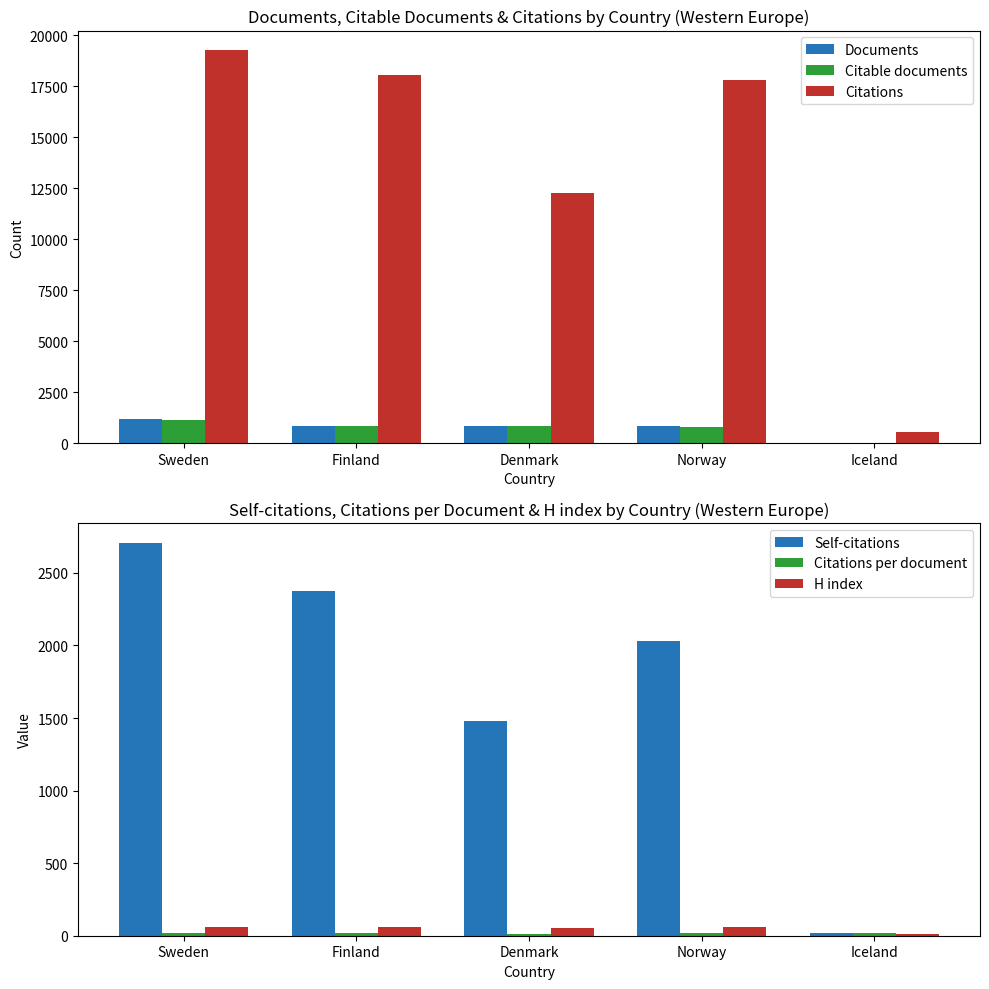

Which series has the widest spread of values?

Citations